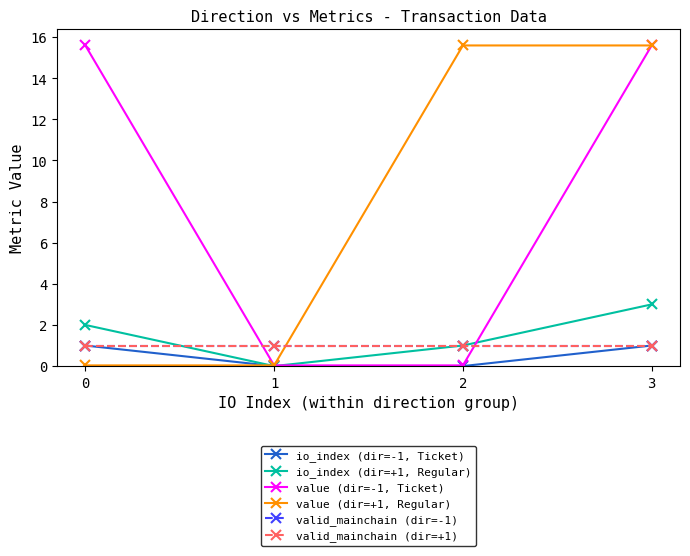

Reading right to left, what are all the values shown in this chart?

io_index (dir=-1, Ticket): 3=1.0	2=0.0	1=0.0	0=1.0
io_index (dir=+1, Regular): 3=3.0	2=1.0	1=0.0	0=2.0
value (dir=-1, Ticket): 3=15.6	2=0.0	1=0.0	0=15.6
value (dir=+1, Regular): 3=15.6	2=15.6	1=0.0	0=0.0
valid_mainchain (dir=-1): 3=1.0	2=1.0	1=1.0	0=1.0
valid_mainchain (dir=+1): 3=1.0	2=1.0	1=1.0	0=1.0